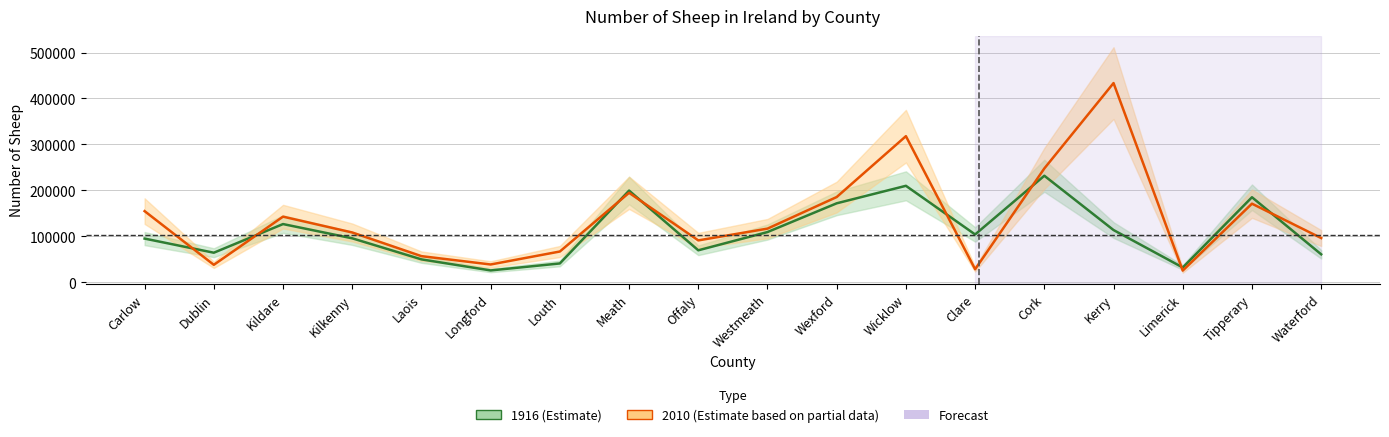

Is it true that 2010 equals 443605 at Wicklow?

False